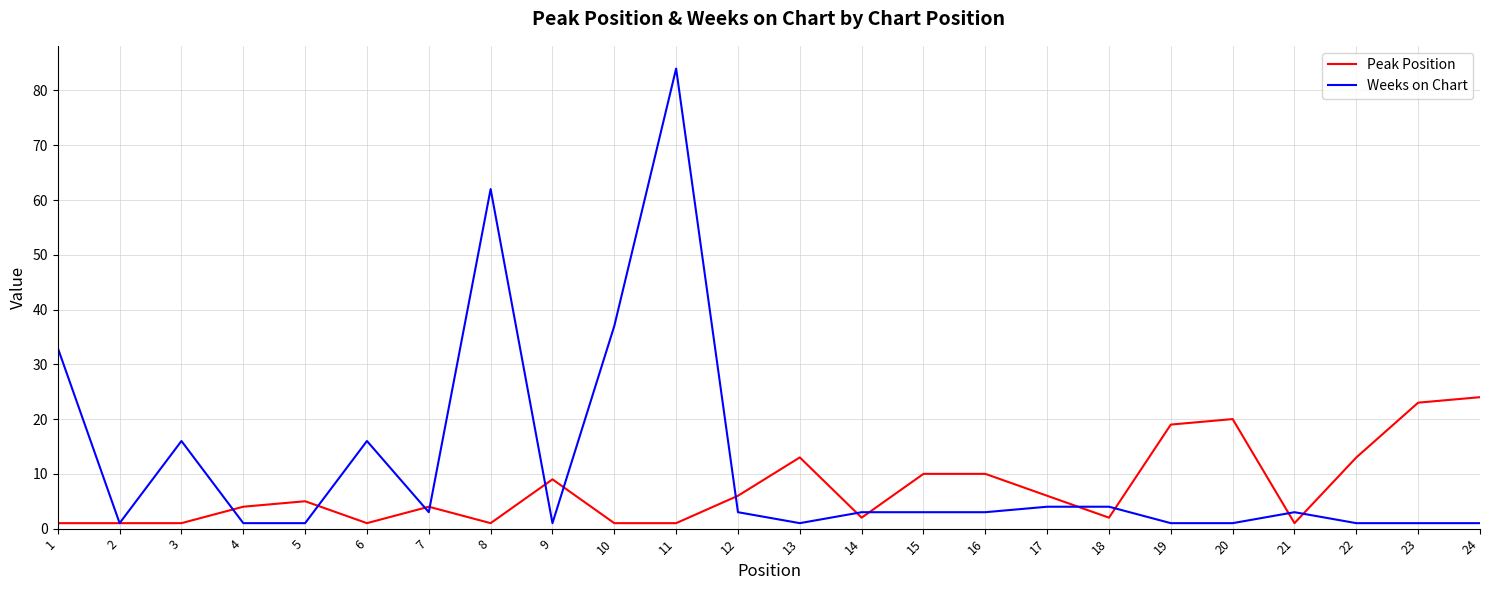

At which category is the sum across all series the highest?

11